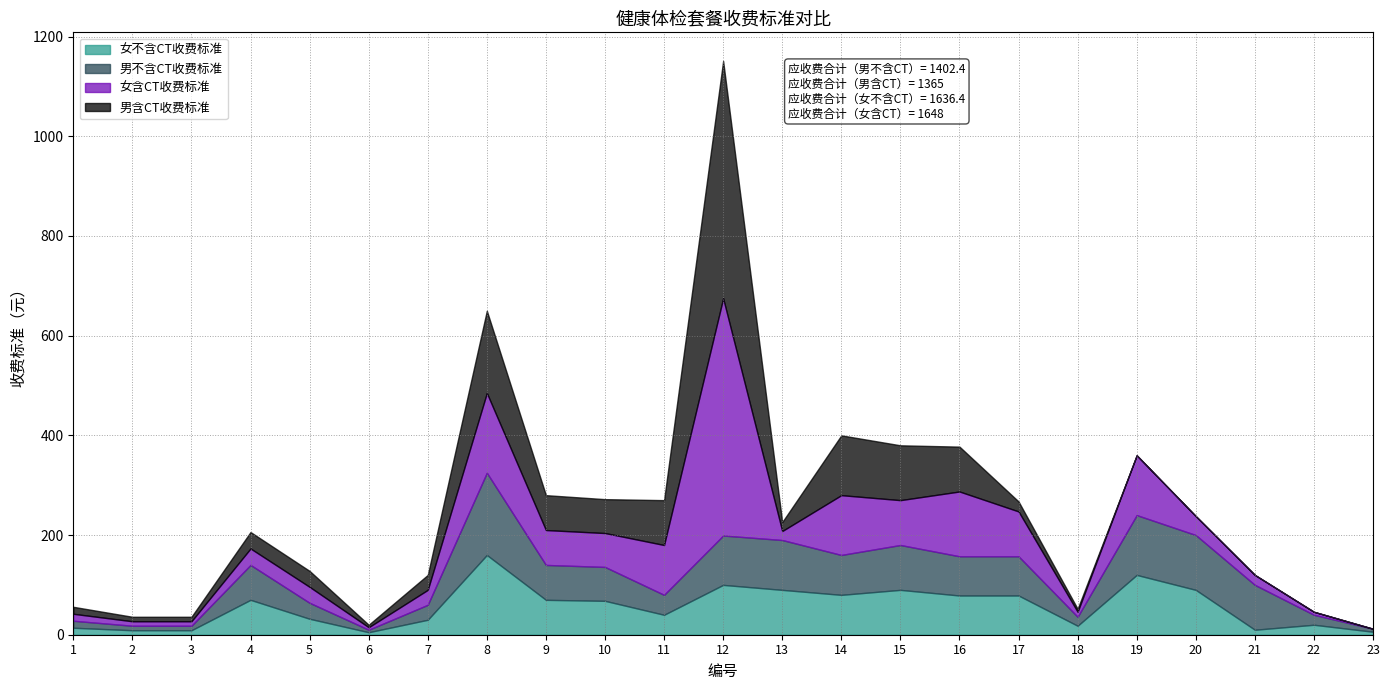

Rank the series at 2 from lowest to highest value.

女不含CT收费标准, 男不含CT收费标准, 女含CT收费标准, 男含CT收费标准